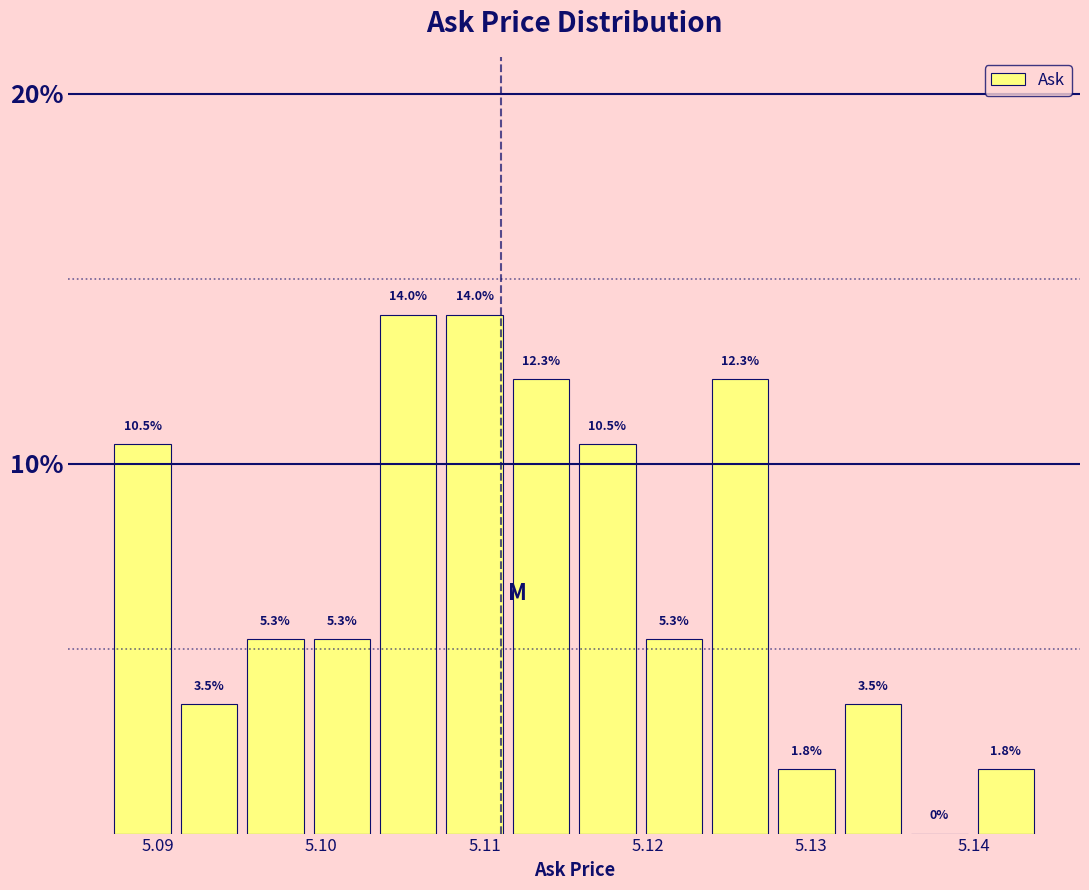

Reading left to right, list every bar in this chart as the range it spans on the x-axis followed by its height. The bar edges are not printed on the chart, so give them approximately, as read against the axis.

5.087 to 5.091: 10.5
5.091 to 5.095: 3.5
5.095 to 5.099: 5.3
5.099 to 5.103: 5.3
5.103 to 5.107: 14.0
5.107 to 5.111: 14.0
5.111 to 5.116: 12.3
5.116 to 5.120: 10.5
5.120 to 5.124: 5.3
5.124 to 5.128: 12.3
5.128 to 5.132: 1.8
5.132 to 5.136: 3.5
5.136 to 5.140: 0.0
5.140 to 5.144: 1.8